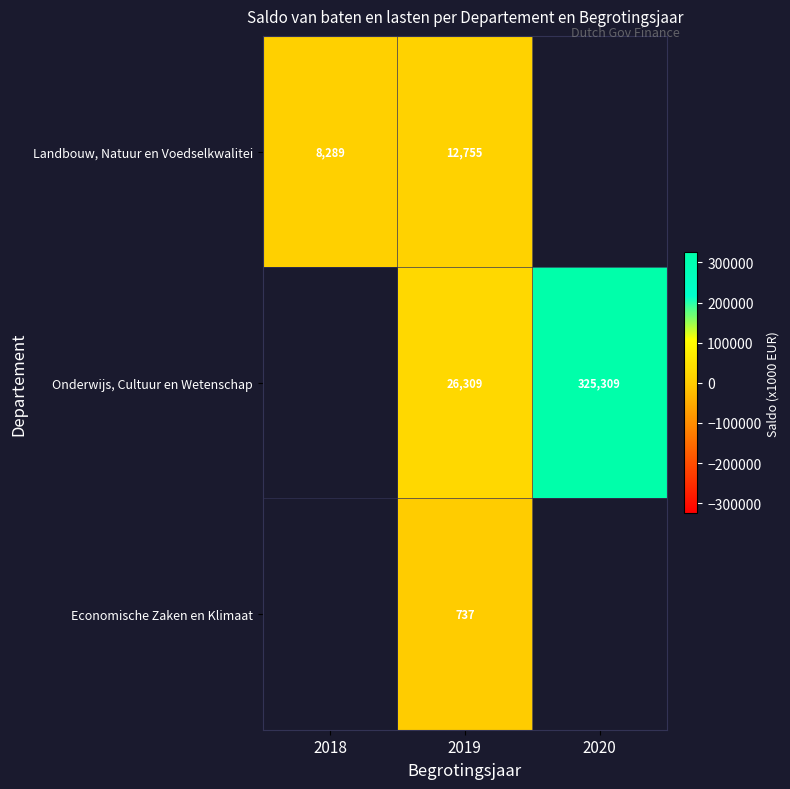

What is the sum of the Onderwijs, Cultuur en Wetenschap values at 2019 and 2020?

351618